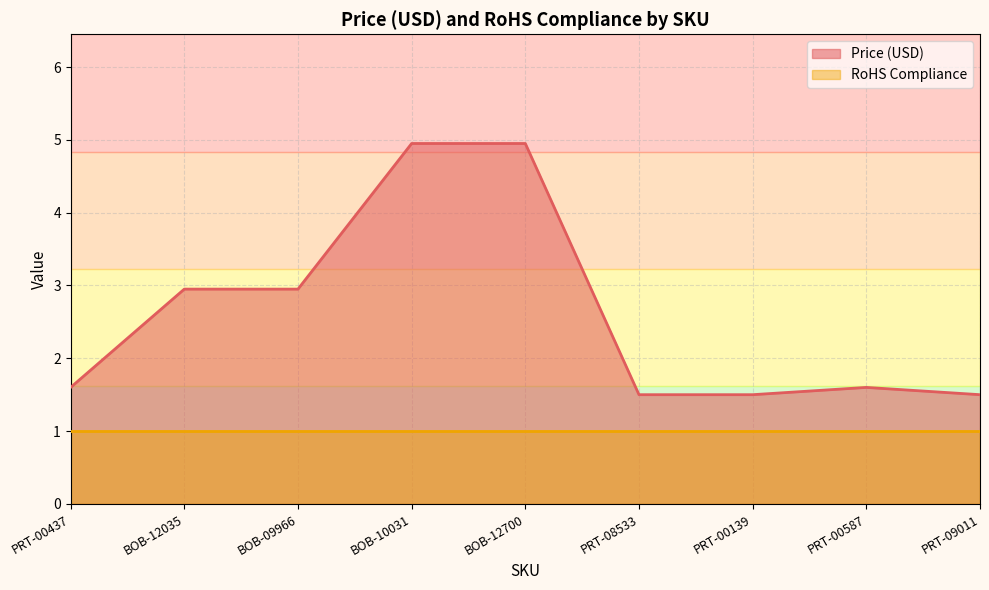

What is the greatest value displayed?

5.0